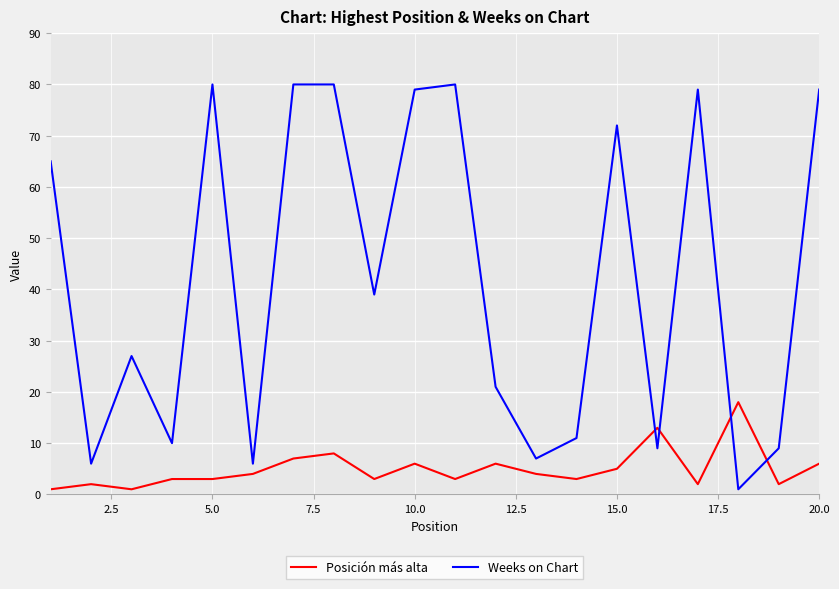

True or false: Weeks on Chart and Posición más alta cross at least once.

True